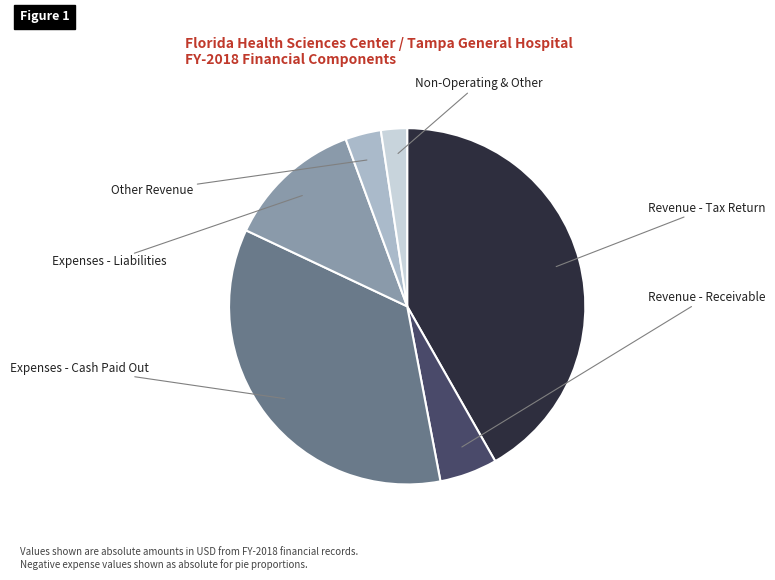

What is the change in value from Revenue - Receivable to Expenses - Cash Paid Out?

+824114722